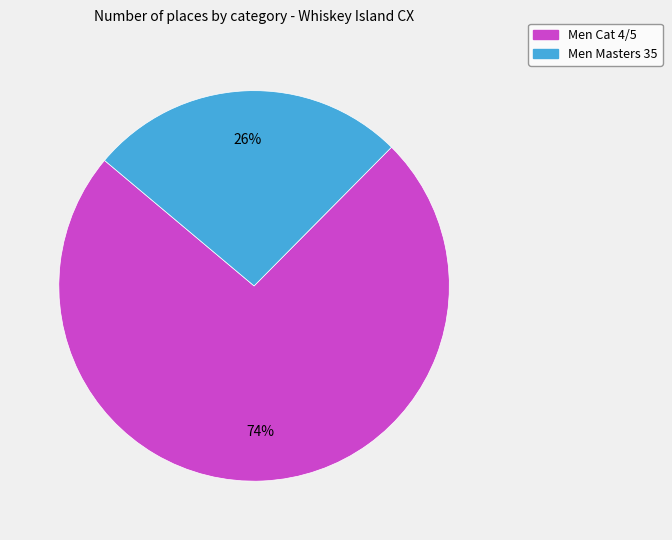

Do Men Cat 4/5 and Men Masters 35 together represent more than half of the pie?

Yes